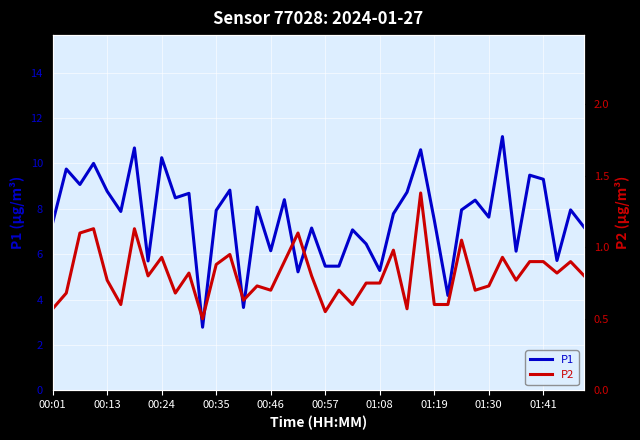

How many lines are shown in the chart?

2